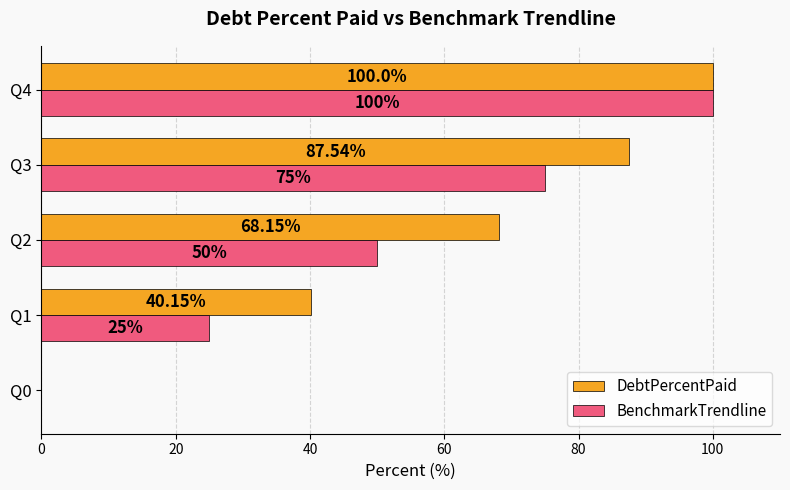

Which series changed the most between Q0 and Q3?

DebtPercentPaid